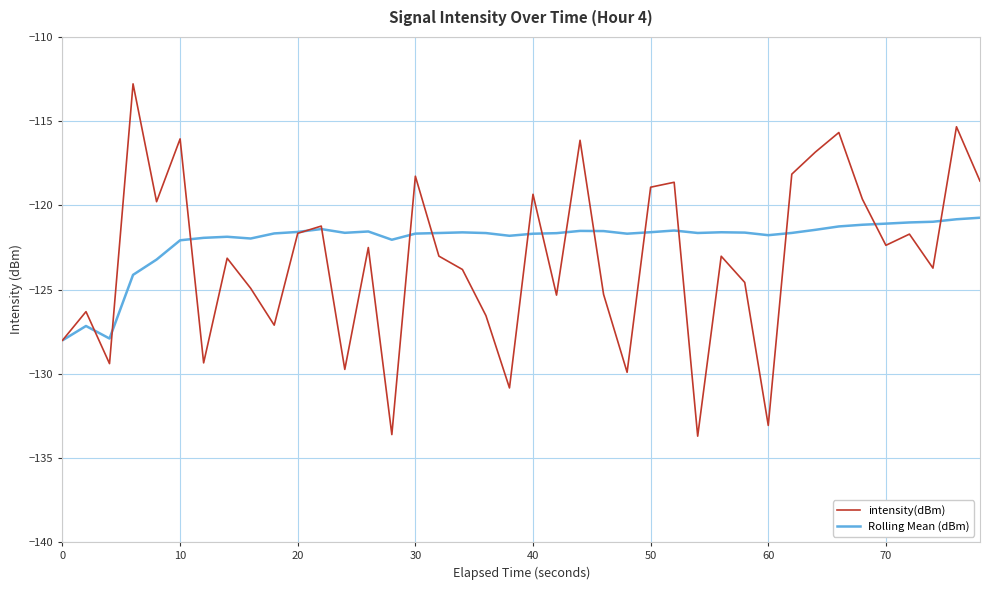

List the series in order of their peak value, lowest first.

Rolling Mean (dBm), intensity(dBm)